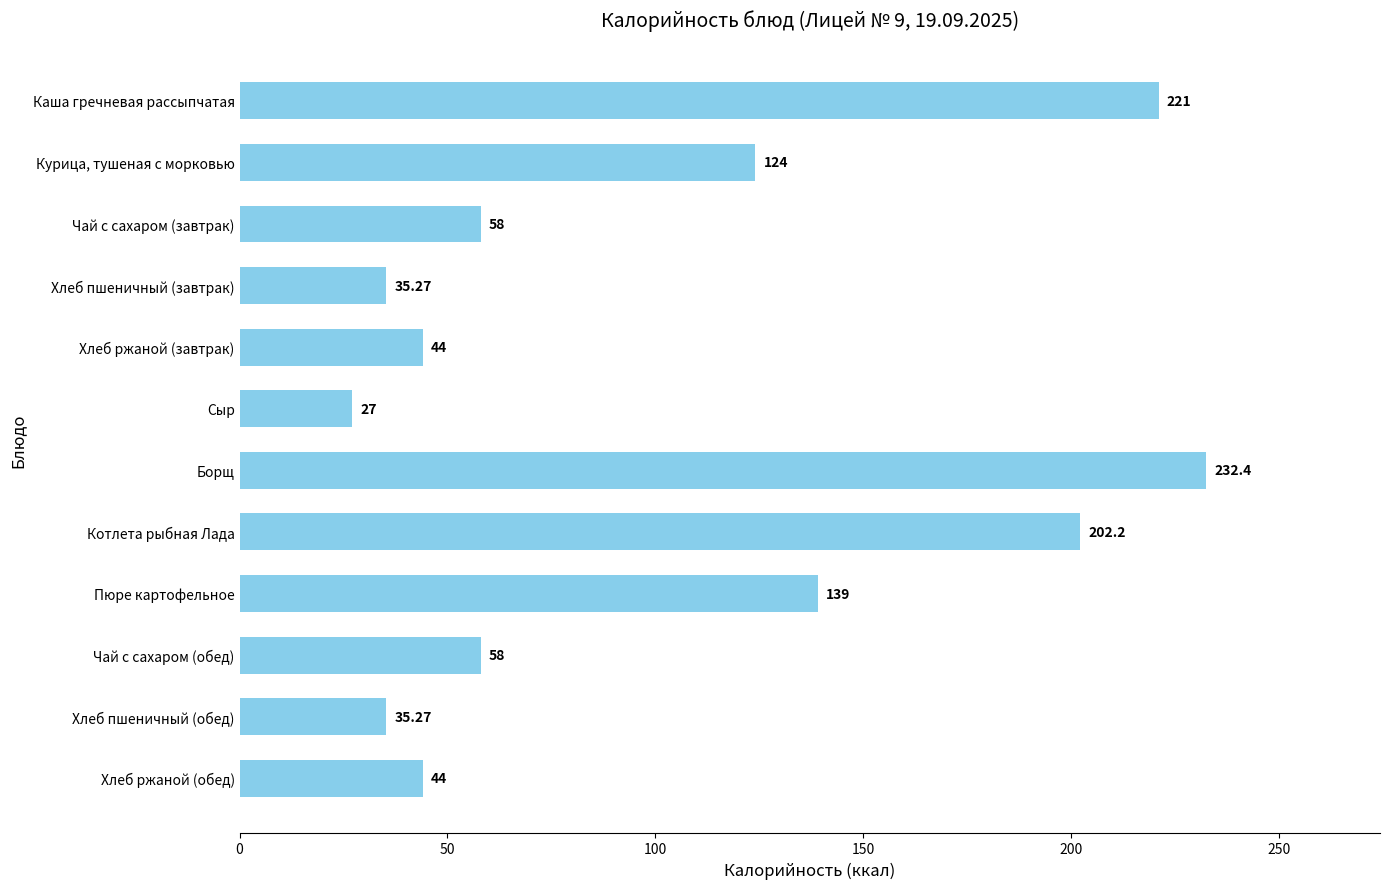

Which has a higher value, Хлеб ржаной (завтрак) or Чай с сахаром (завтрак)?

Чай с сахаром (завтрак)